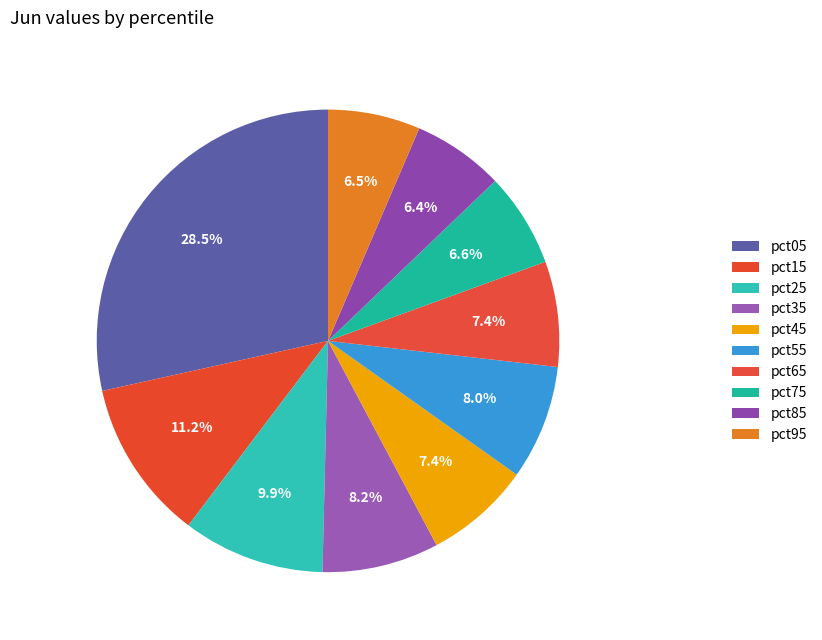

How many slices are in this pie chart?

10